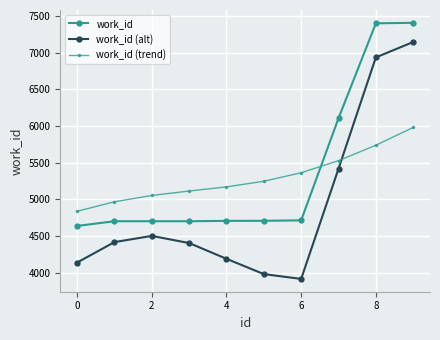

Which series has the largest range (max minus min)?

work_id (alt)